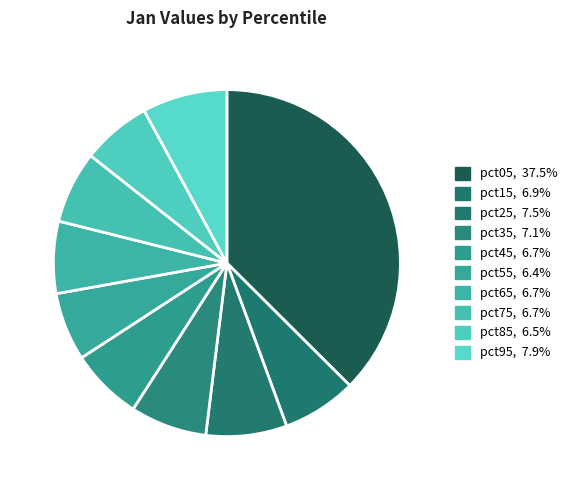

How many segments does this pie chart have?

10